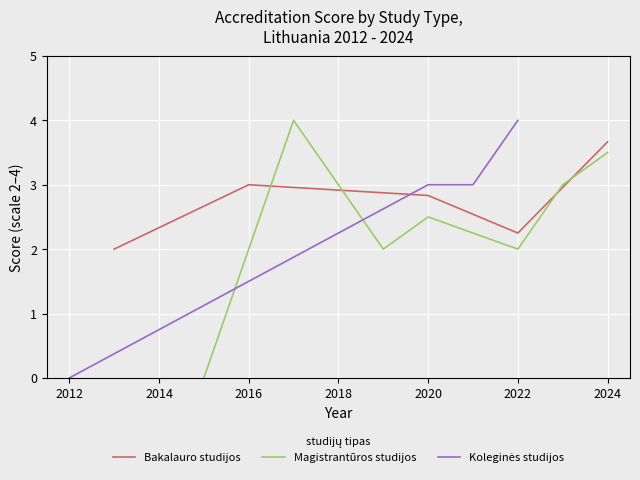

At 2012, list the series in order from largest to smallest.

Bakalauro studijos, Magistrantūros studijos, Koleginės studijos